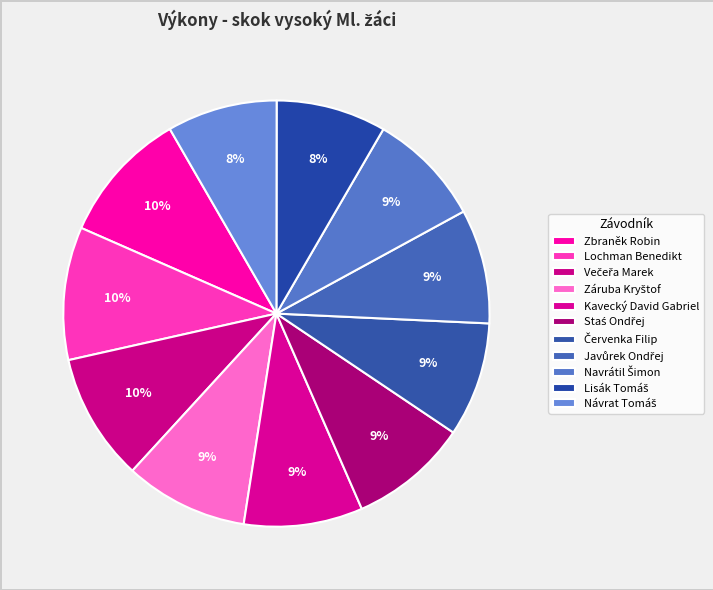

Is there a majority slice in this chart?

No